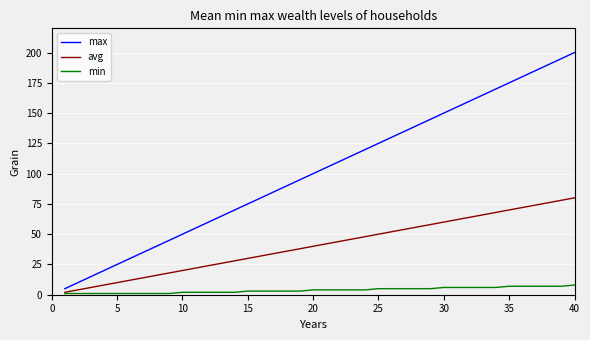

Which series has the largest total across all categories?

max